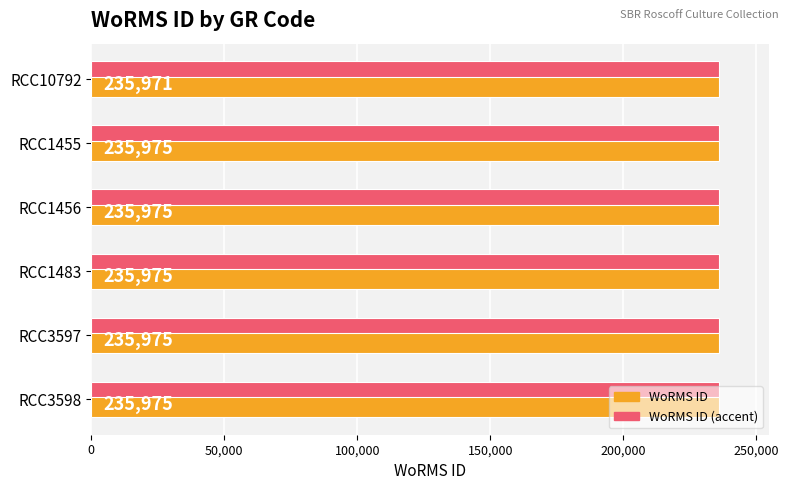

What is the total value across all series at RCC1456?

471950